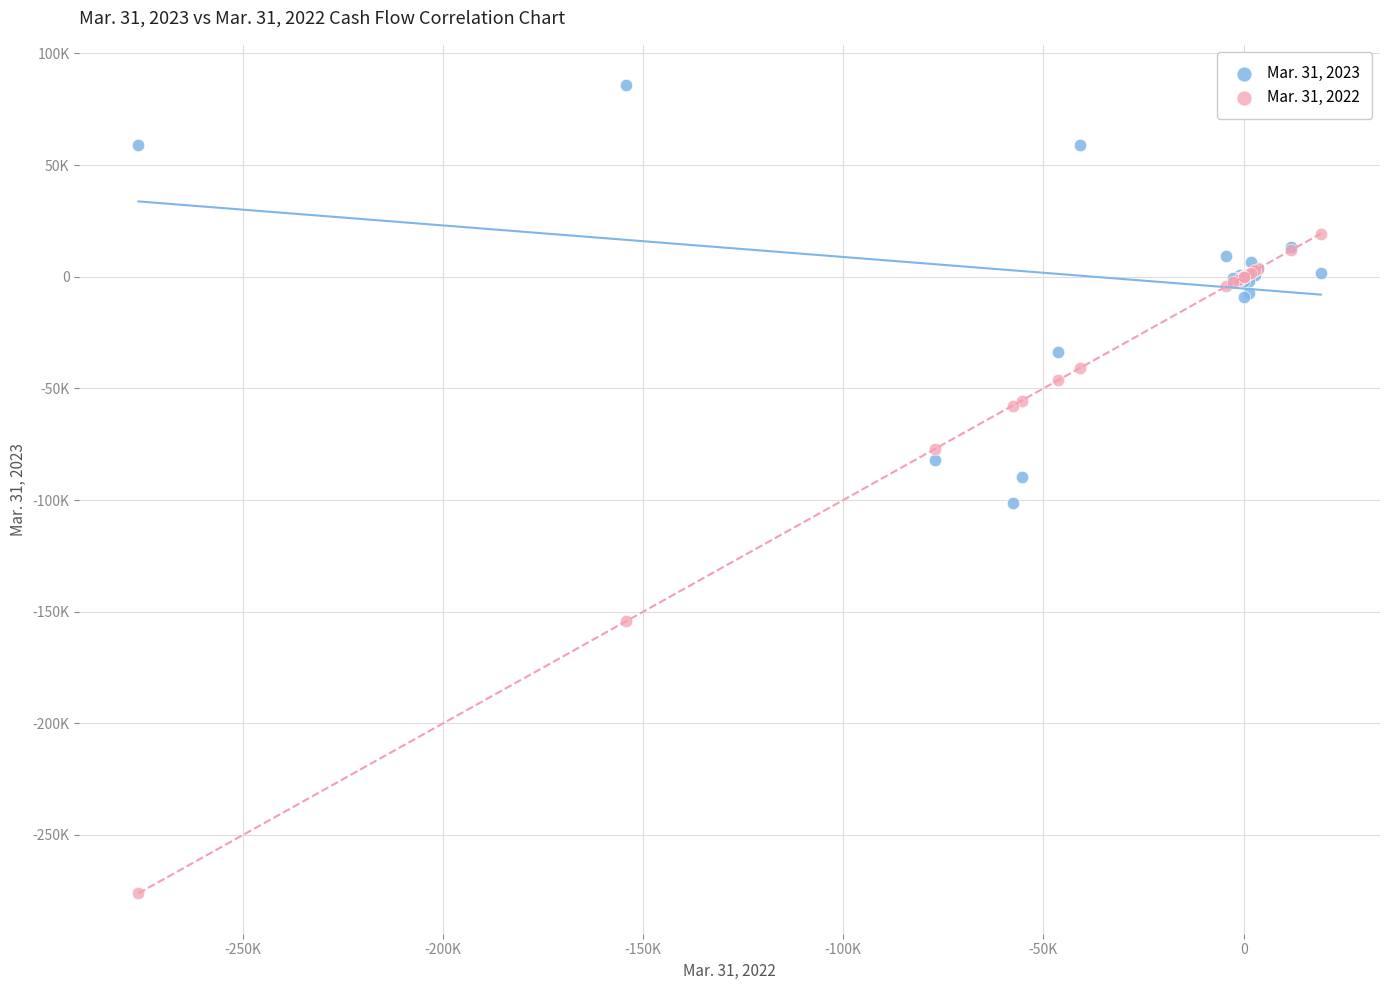

Which series reaches the minimum Y coordinate?

Mar. 31, 2022